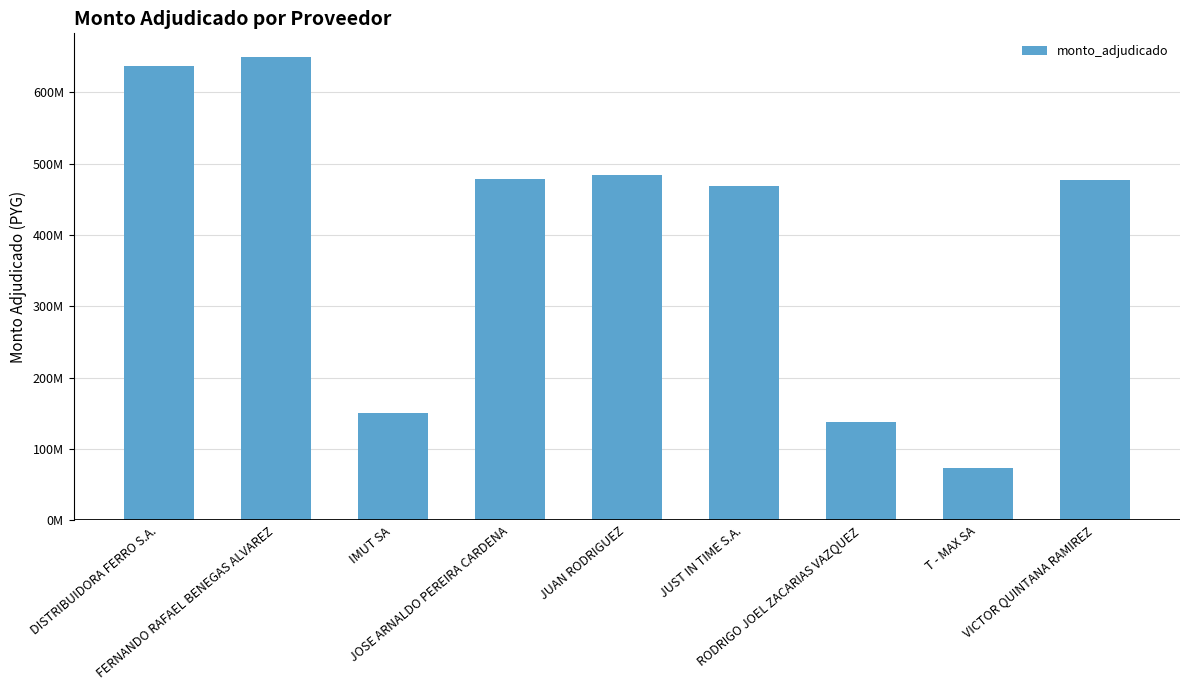

Reading right to left, list all the values displayed in this chart.

VICTOR QUINTANA RAMIREZ=477074500	T - MAX SA=73815000	RODRIGO JOEL ZACARIAS VAZQUEZ=137430500	JUST IN TIME S.A.=468429800	JUAN RODRIGUEZ=483798050	JOSE ARNALDO PEREIRA CARDENA=478906700	IMUT SA=150049700	FERNANDO RAFAEL BENEGAS ALVAREZ=650331520	DISTRIBUIDORA FERRO S.A.=636953700